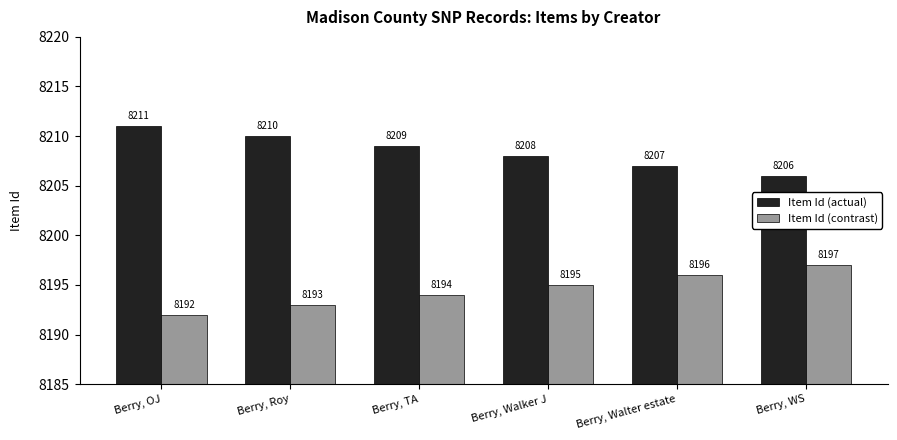

Which series has the largest total across all categories?

Item Id (actual)